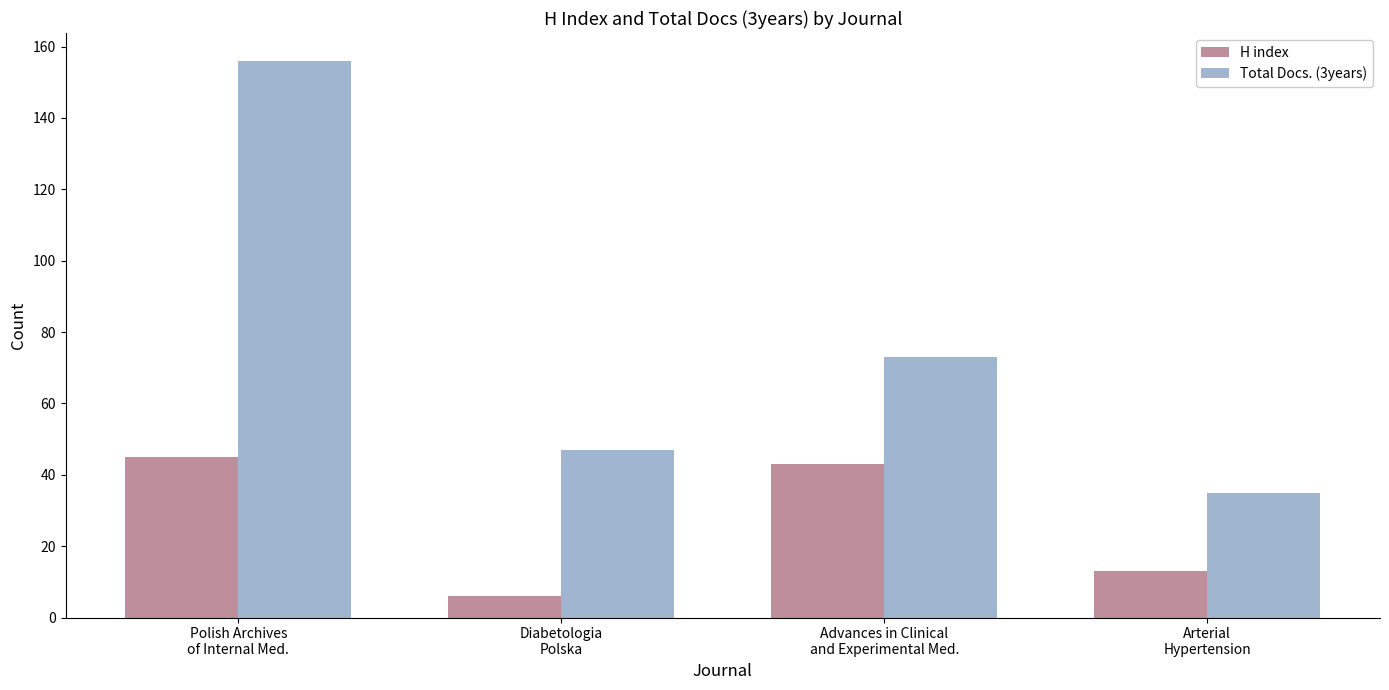

Where does the Total Docs. (3years) series first go above 73?

Polish Archives
of Internal Med.